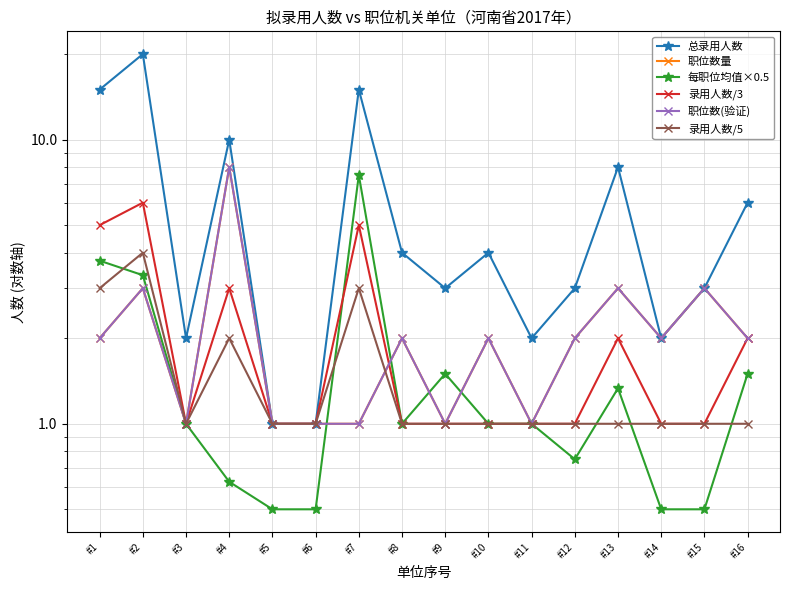

Reading right to left, what are all the values shown in this chart?

总录用人数: #16=6.0	#15=3.0	#14=2.0	#13=8.0	#12=3.0	#11=2.0	#10=4.0	#9=3.0	#8=4.0	#7=15.0	#6=1.0	#5=1.0	#4=10.0	#3=2.0	#2=20.0	#1=15.0
职位数量: #16=2.0	#15=3.0	#14=2.0	#13=3.0	#12=2.0	#11=1.0	#10=2.0	#9=1.0	#8=2.0	#7=1.0	#6=1.0	#5=1.0	#4=8.0	#3=1.0	#2=3.0	#1=2.0
每职位均值×0.5: #16=1.5	#15=0.5	#14=0.5	#13=1.3	#12=0.8	#11=1.0	#10=1.0	#9=1.5	#8=1.0	#7=7.5	#6=0.5	#5=0.5	#4=0.6	#3=1.0	#2=3.3	#1=3.8
录用人数/3: #16=2.0	#15=1.0	#14=1.0	#13=2.0	#12=1.0	#11=1.0	#10=1.0	#9=1.0	#8=1.0	#7=5.0	#6=1.0	#5=1.0	#4=3.0	#3=1.0	#2=6.0	#1=5.0
职位数(验证): #16=2.0	#15=3.0	#14=2.0	#13=3.0	#12=2.0	#11=1.0	#10=2.0	#9=1.0	#8=2.0	#7=1.0	#6=1.0	#5=1.0	#4=8.0	#3=1.0	#2=3.0	#1=2.0
录用人数/5: #16=1.0	#15=1.0	#14=1.0	#13=1.0	#12=1.0	#11=1.0	#10=1.0	#9=1.0	#8=1.0	#7=3.0	#6=1.0	#5=1.0	#4=2.0	#3=1.0	#2=4.0	#1=3.0